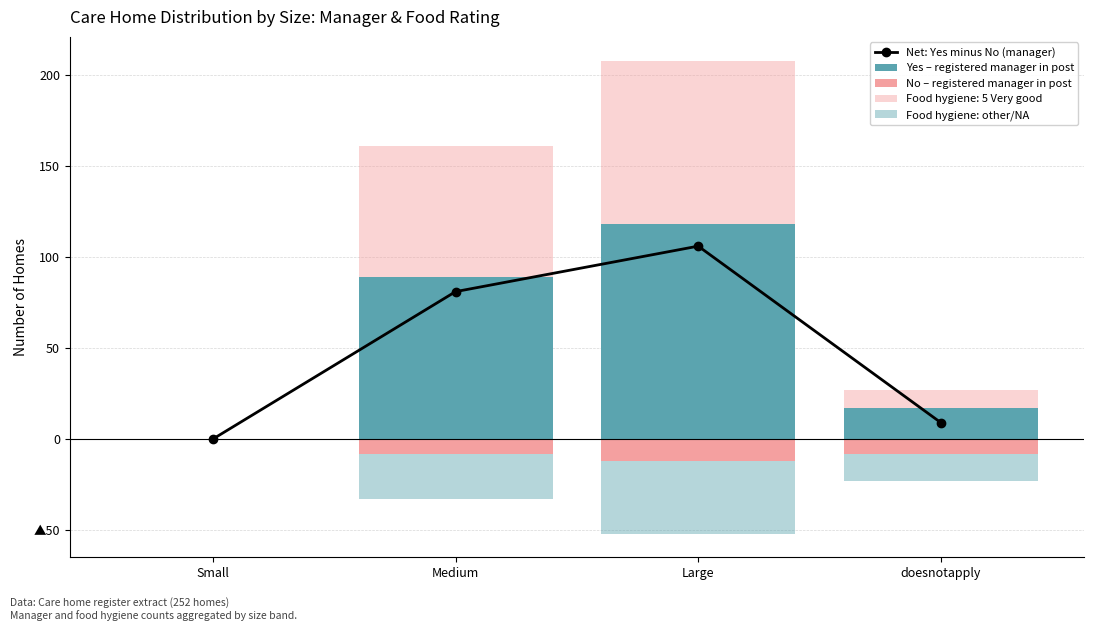

True or false: Net: Yes minus No (manager) has a value of 39 at Large.

False